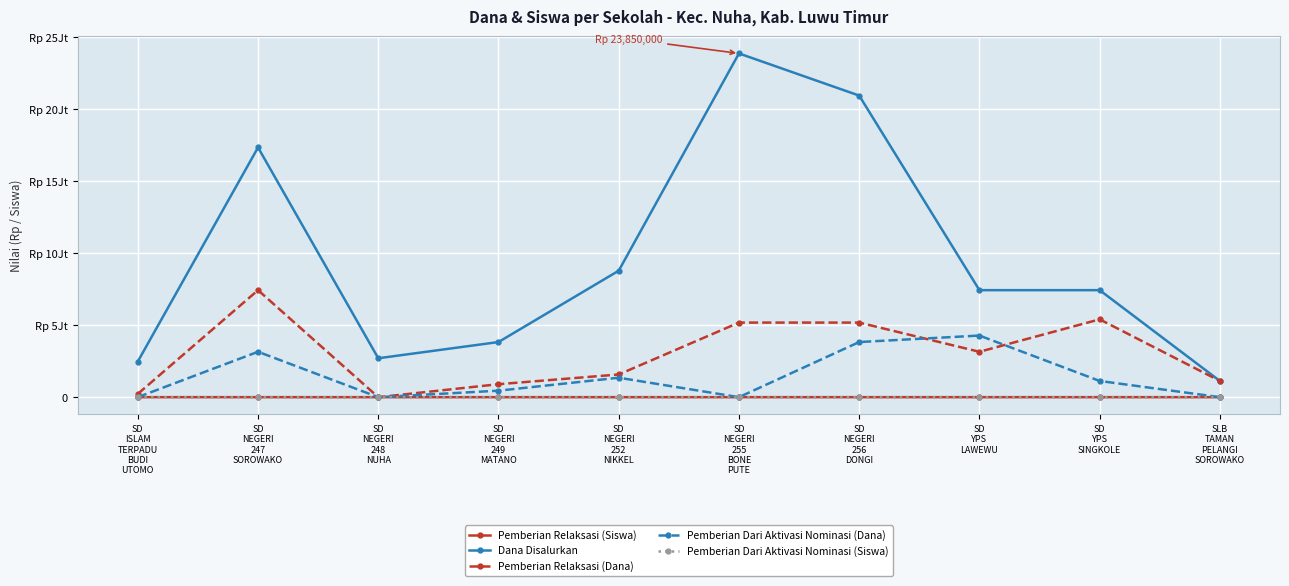

Which series changed the most between SD
ISLAM
TERPADU
BUDI
UTOMO and SLB
TAMAN
PELANGI
SOROWAKO?

Dana Disalurkan